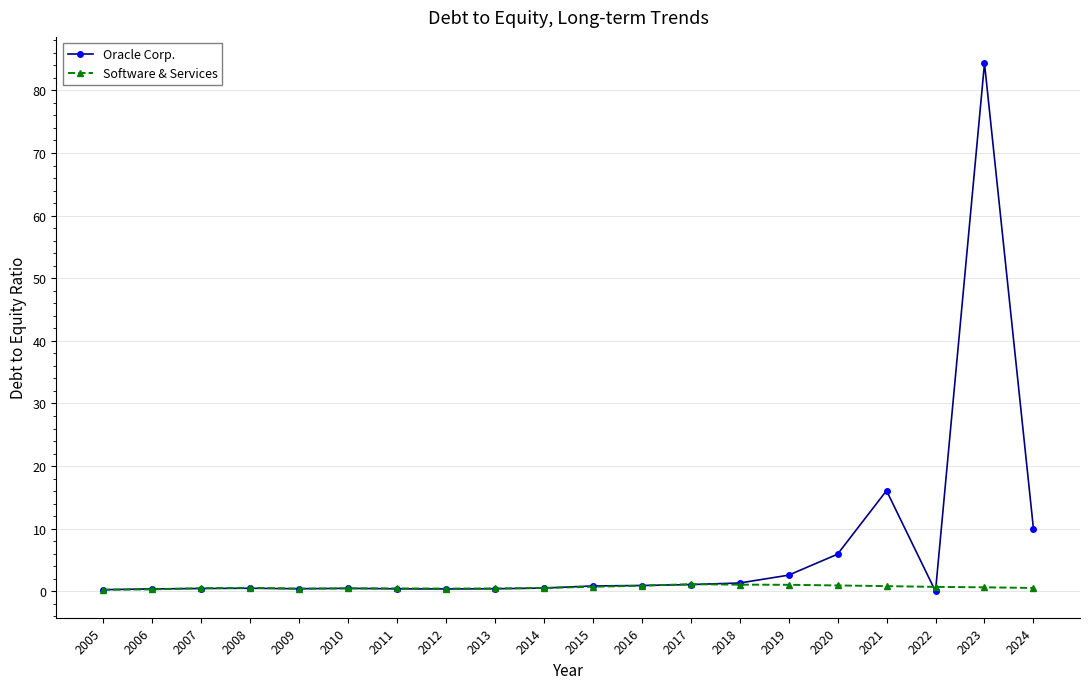

Rank the series by their average value, from lowest to highest.

Software & Services, Oracle Corp.